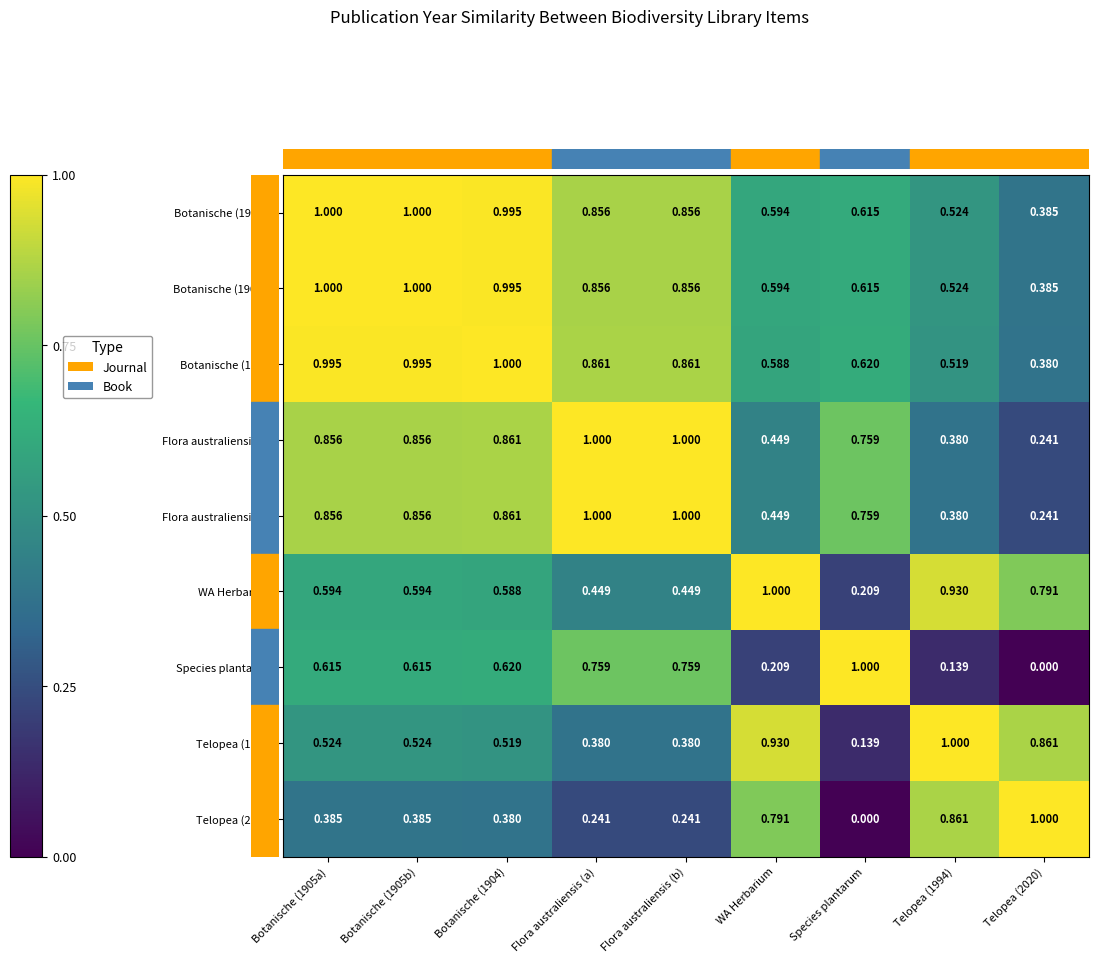

At which label does Species plantarum reach its peak?

Species plantarum